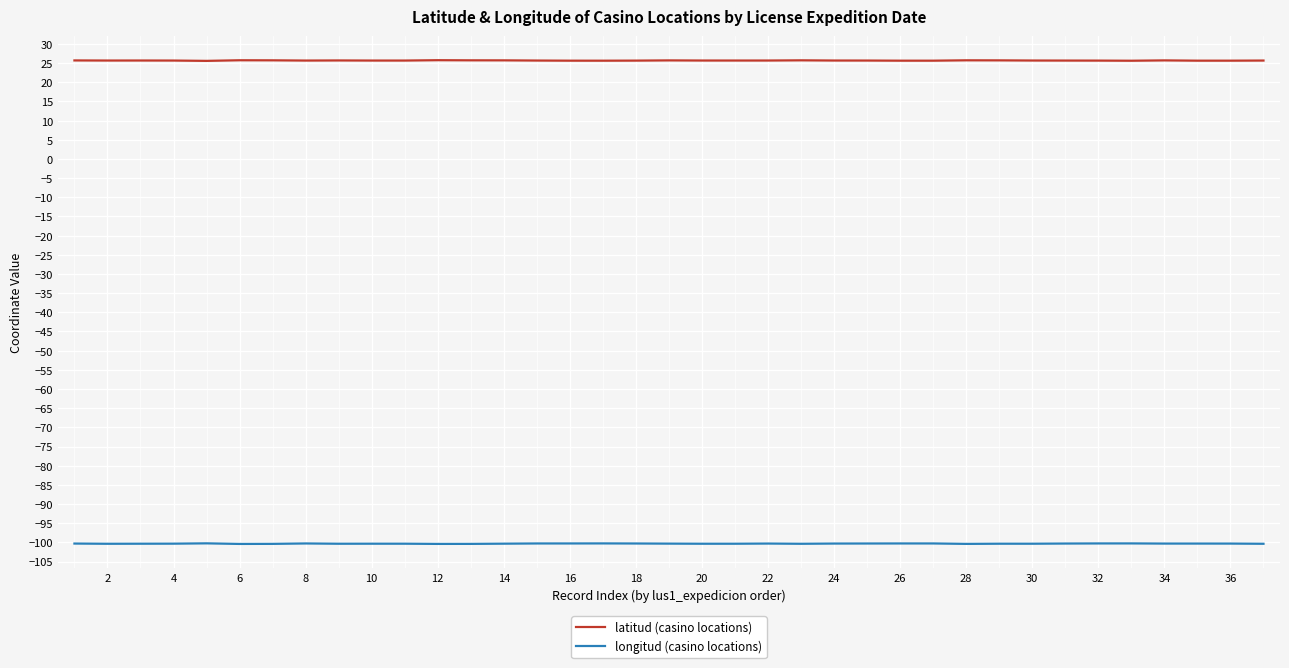

In longitud (casino locations), how many points are lower than both neighbors (excluding endpoints)?

9